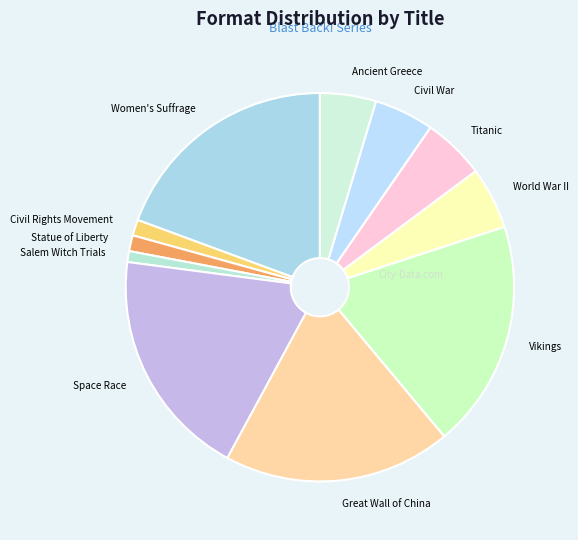

Is it true that Civil Rights Movement is 1% of the pie?

True